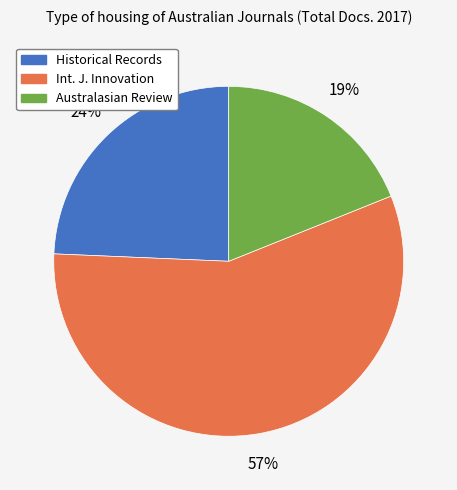

To the nearest percent, what is the average slice percentage?

33%